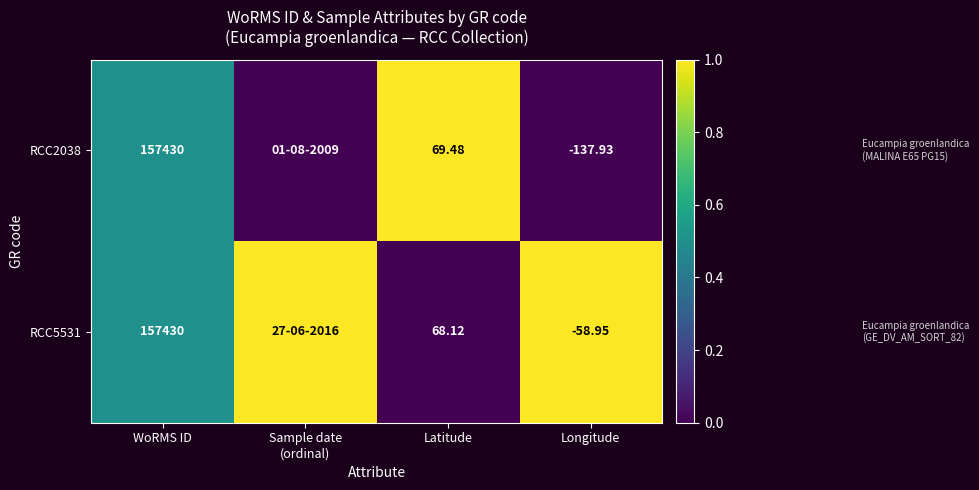

List the series in order of their peak value, highest first.

RCC2038, RCC5531